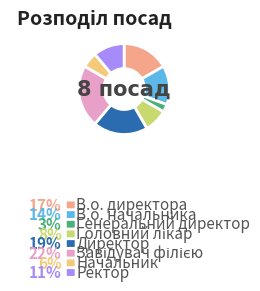

Is Директор the majority of the pie?

No